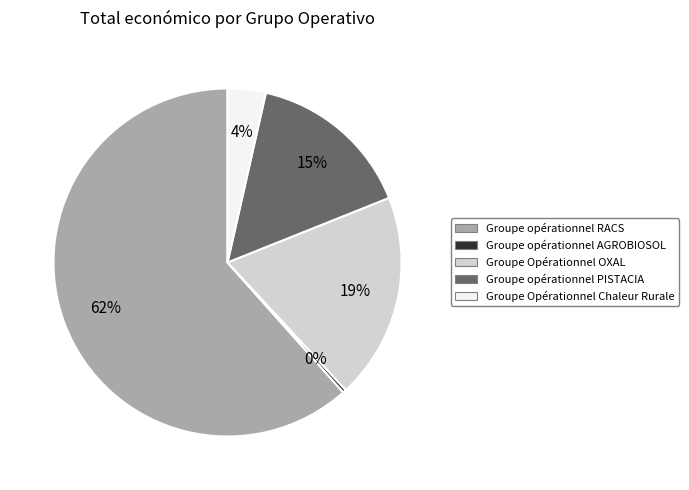

To the nearest percent, what portion does Groupe Opérationnel OXAL represent?

19%